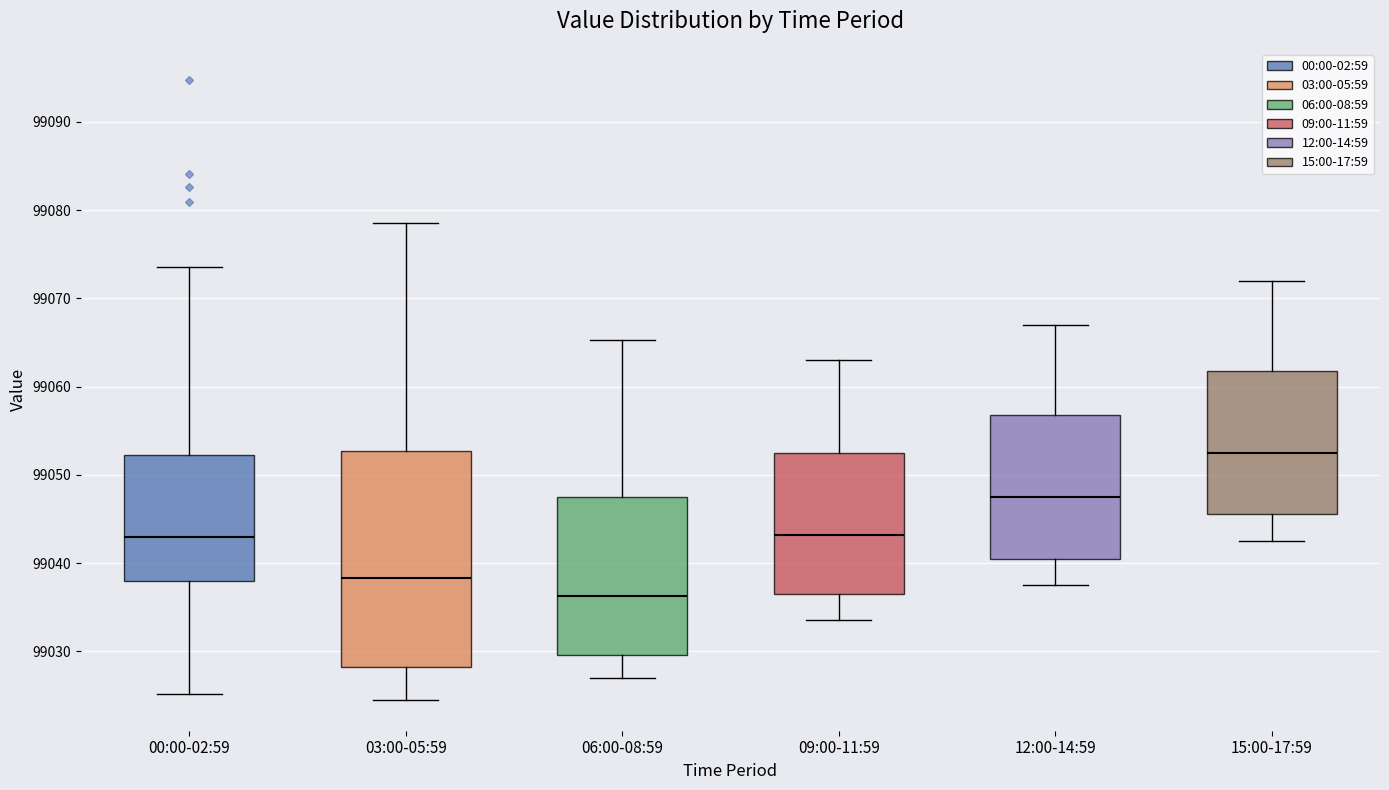

Reading left to right, read every box against the y-axis: the position of its median line, the range the box covers, and the ends of its whiskers. The values are not printed on the chart, so give them approximately, as read against the axis.

00:00-02:59: median 99043, box 99038 to 99052, whiskers 99025 to 99074
03:00-05:59: median 99038, box 99028 to 99053, whiskers 99025 to 99079
06:00-08:59: median 99036, box 99030 to 99047, whiskers 99027 to 99065
09:00-11:59: median 99043, box 99037 to 99053, whiskers 99034 to 99063
12:00-14:59: median 99048, box 99041 to 99057, whiskers 99038 to 99067
15:00-17:59: median 99053, box 99046 to 99062, whiskers 99043 to 99072